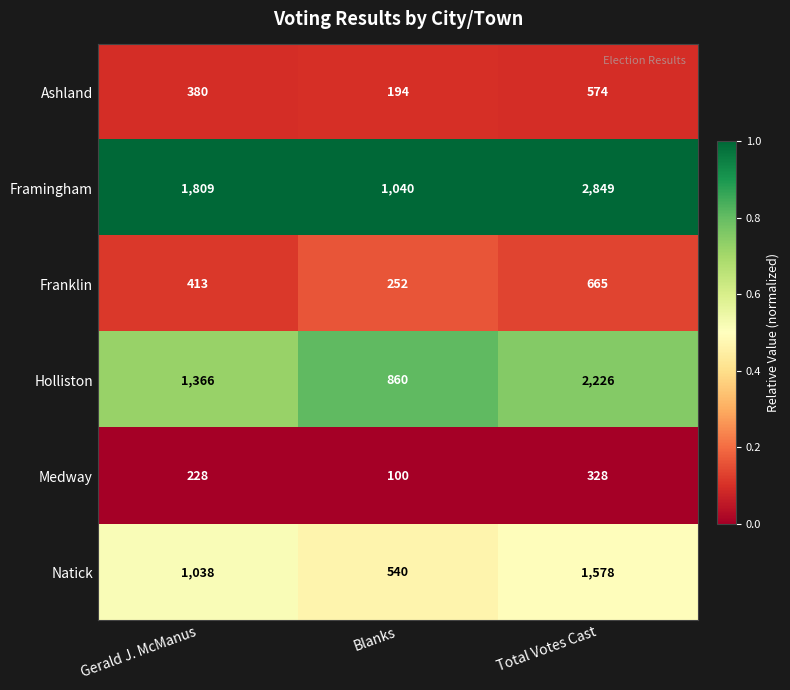

Reading right to left, list all the values displayed in this chart.

Ashland: Total Votes Cast=574	Blanks=194	Gerald J. McManus=380
Framingham: Total Votes Cast=2849	Blanks=1040	Gerald J. McManus=1809
Franklin: Total Votes Cast=665	Blanks=252	Gerald J. McManus=413
Holliston: Total Votes Cast=2226	Blanks=860	Gerald J. McManus=1366
Medway: Total Votes Cast=328	Blanks=100	Gerald J. McManus=228
Natick: Total Votes Cast=1578	Blanks=540	Gerald J. McManus=1038